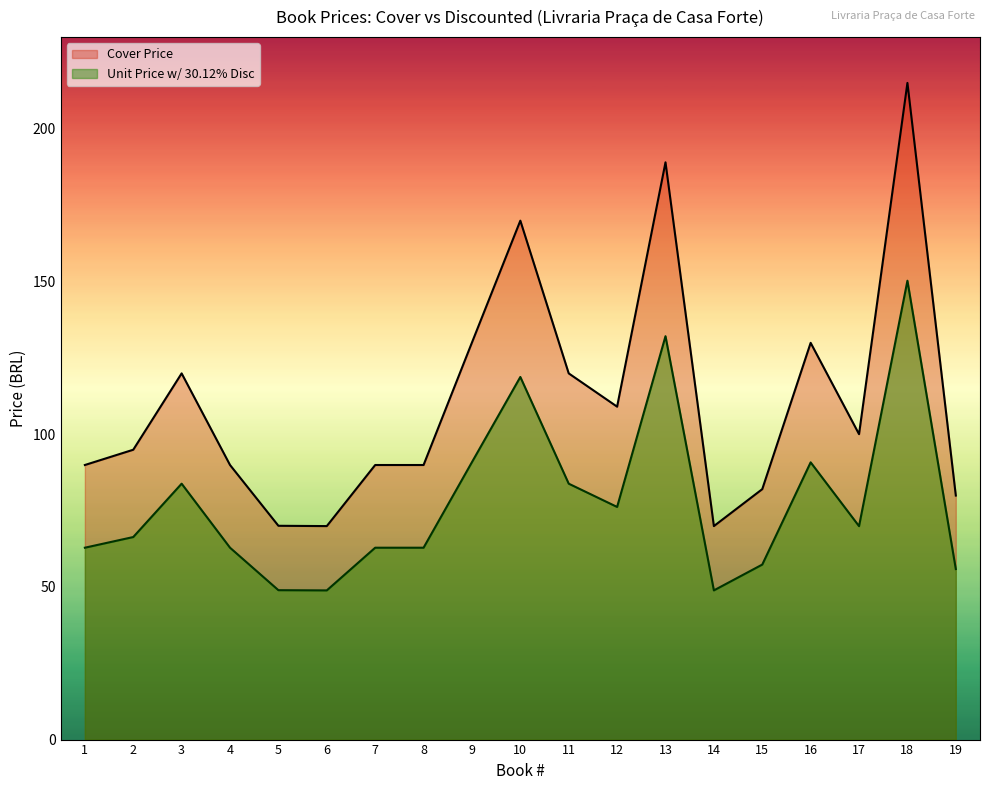

True or false: Cover Price and Unit Price w/ 30.12% Disc intersect in this chart.

False